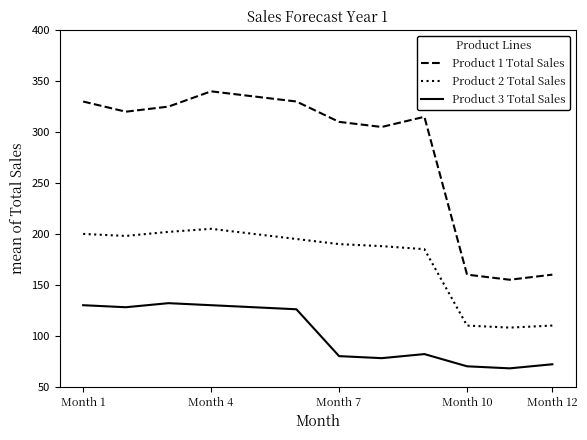

List the series in order of their peak value, highest first.

Product 1 Total Sales, Product 2 Total Sales, Product 3 Total Sales